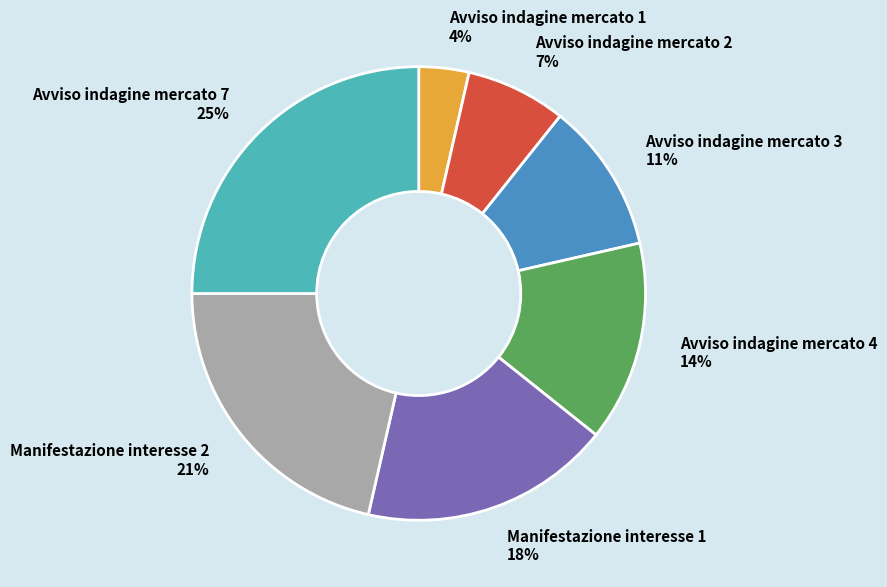

Which category has the biggest portion of the pie?

Avviso indagine mercato 7